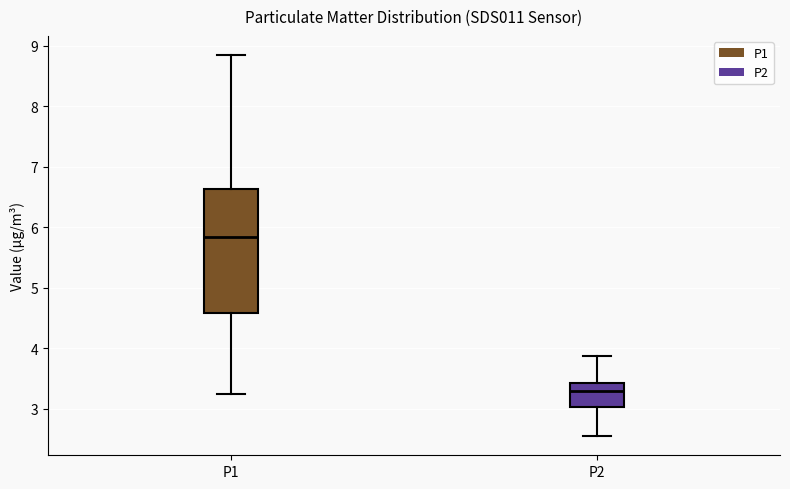

Where does the upper whisker of the box for P1 end on the y-axis? The values are not printed on the chart, so give them approximately, as read against the axis.

8.9